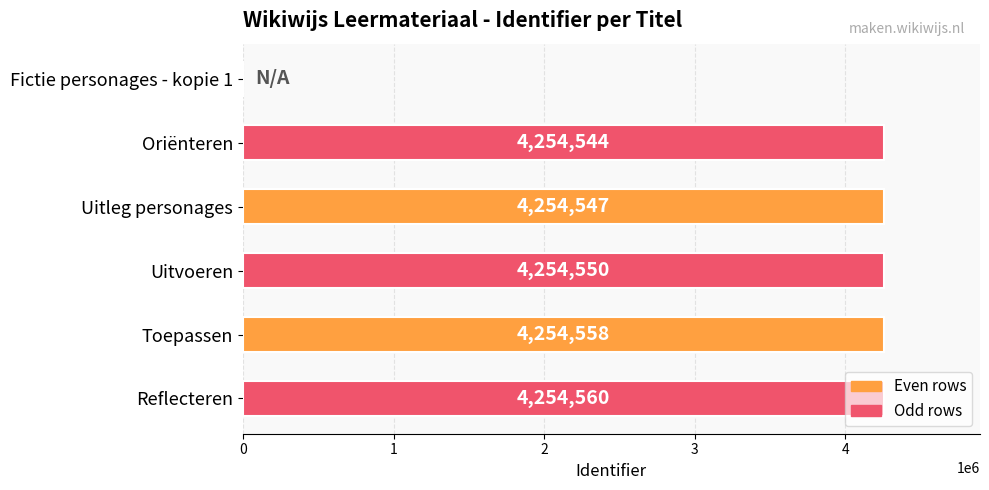

What is the ratio of the value at Uitleg personages to the value at Uitvoeren?

1.0